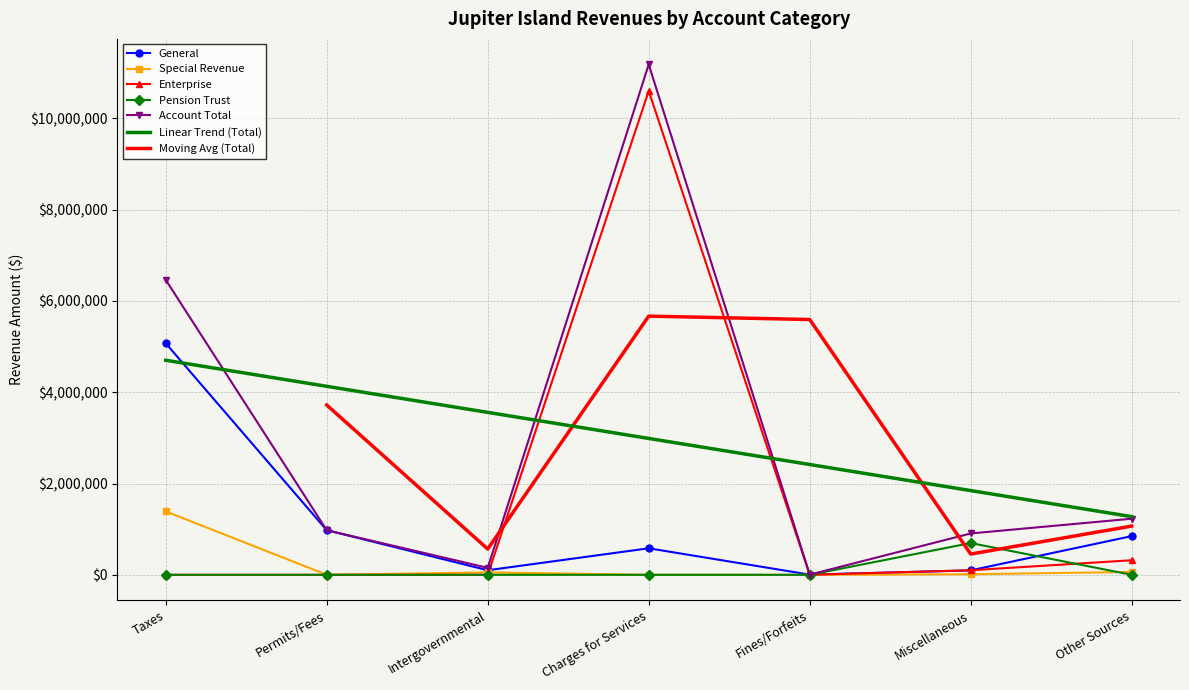

What is the sum of the Account Total values at Permits/Fees and Charges for Services?

12160296.0